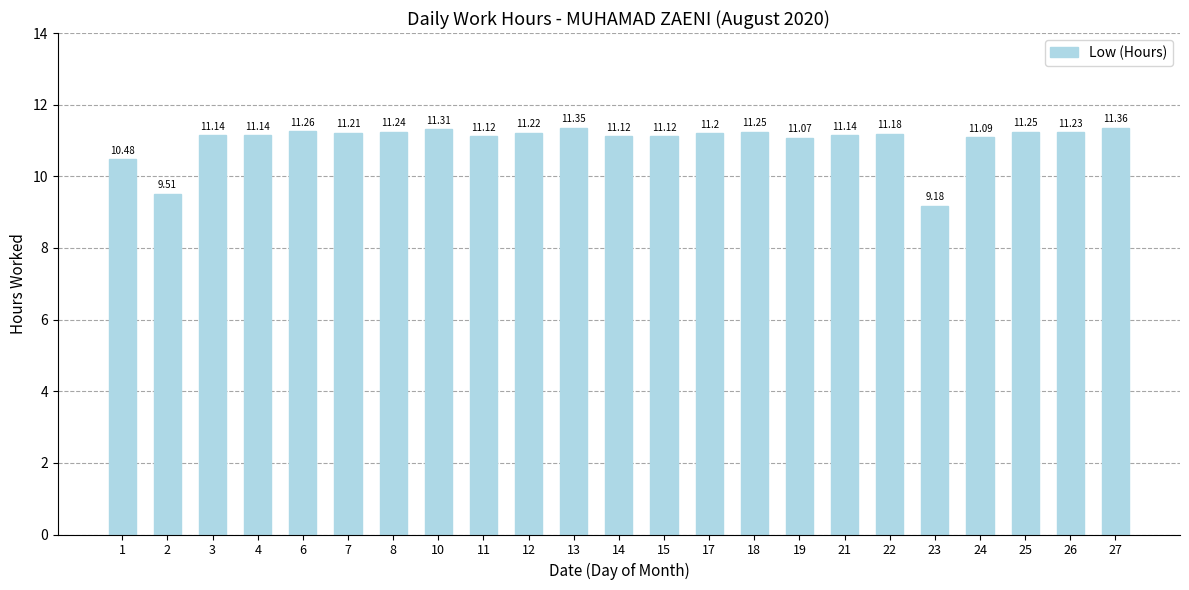

The value at 18 is 7.7. True or false?

False